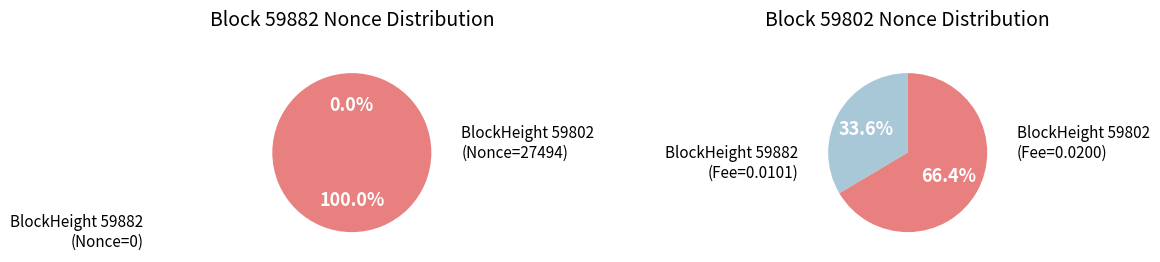

Do 59882 and 59802 together represent more than half of the pie?

Yes